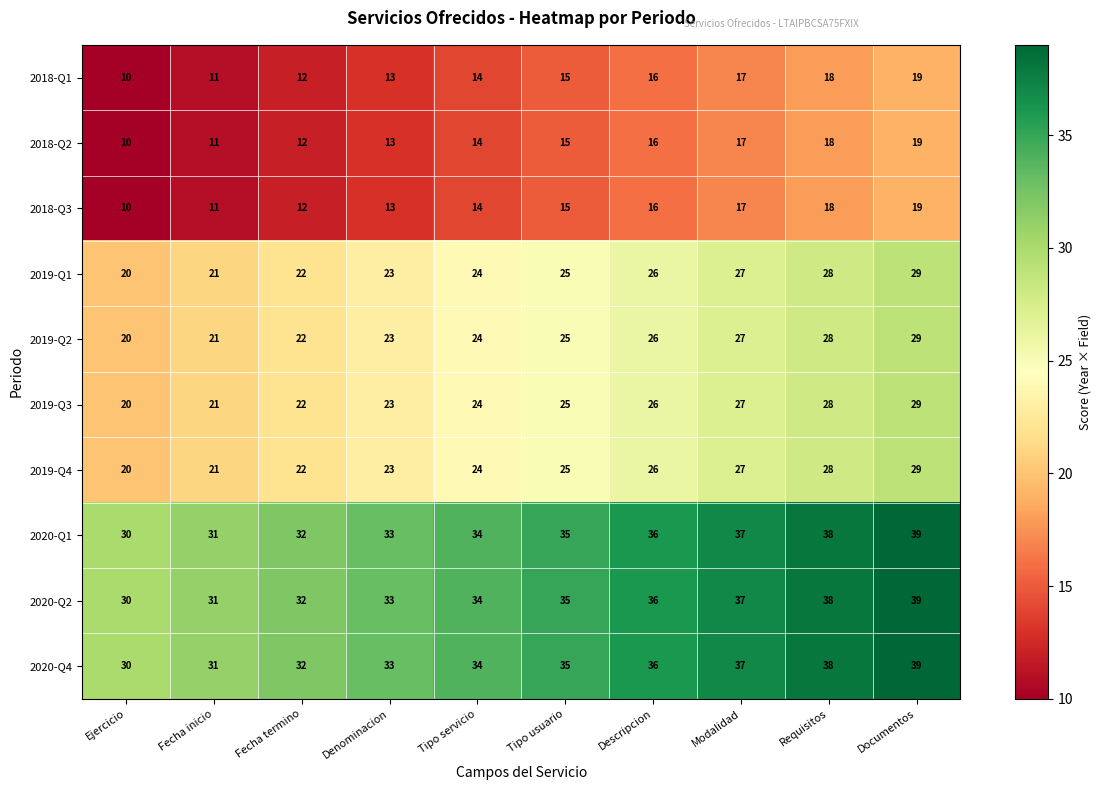

True or false: 2019-Q1 has a value of 27 at Modalidad.

True